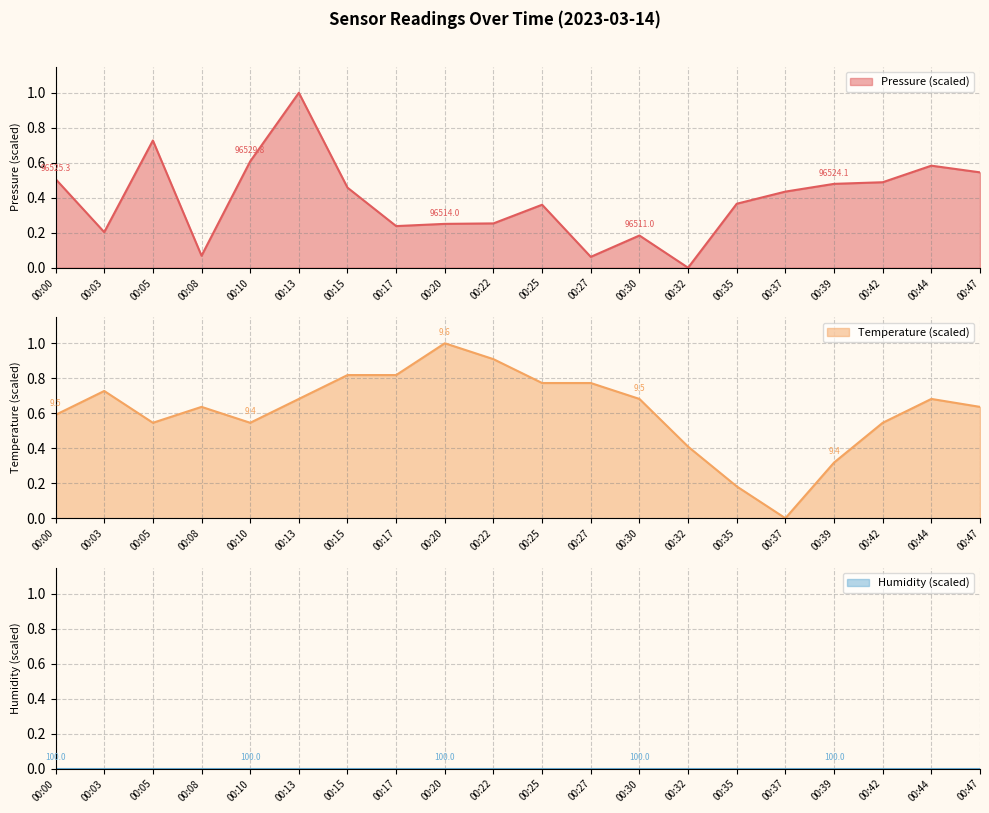

How many times do temperature and pressure cross each other?

6